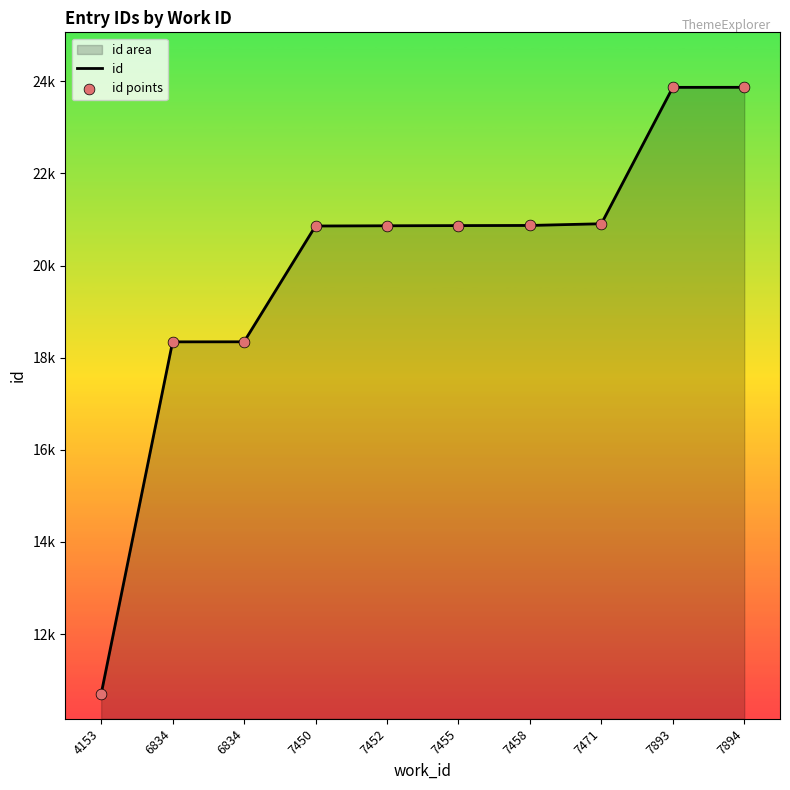

Is the value of id at 4153 greater than the value of id points at 4153?

No